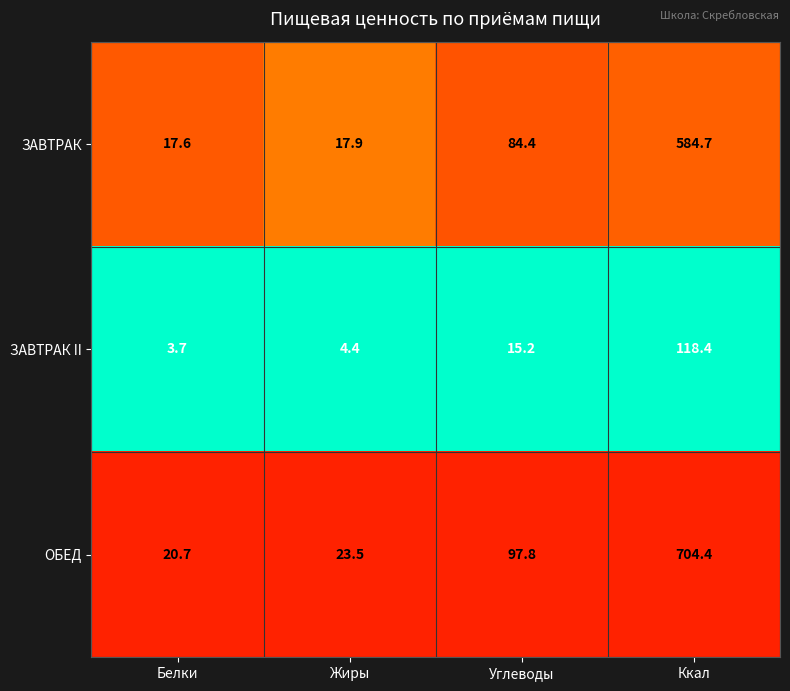

Reading left to right, list all the values displayed in this chart.

ЗАВТРАК: 17.6	17.9	84.4	584.7
ЗАВТРАК II: 3.7	4.4	15.2	118.4
ОБЕД: 20.7	23.5	97.8	704.4